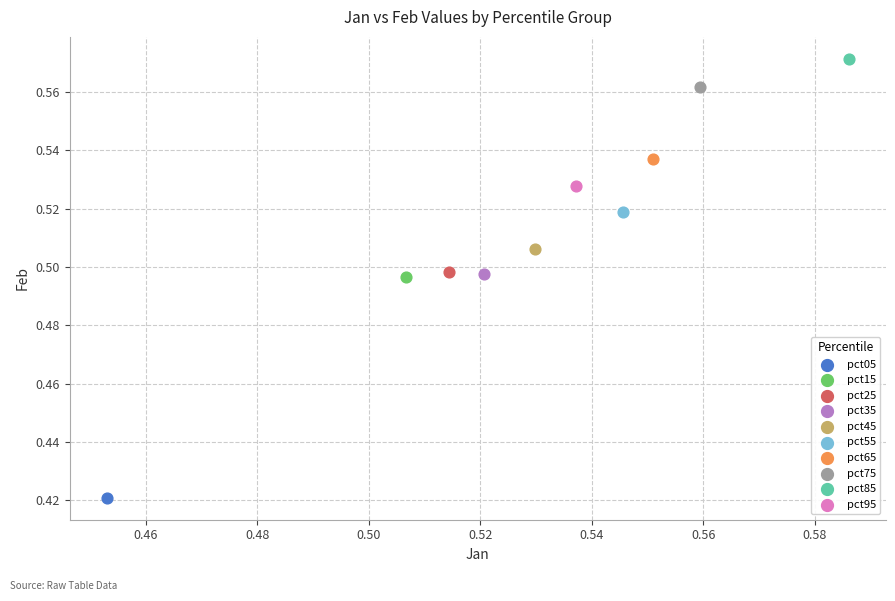

Which series contains the highest Y value?

pct85